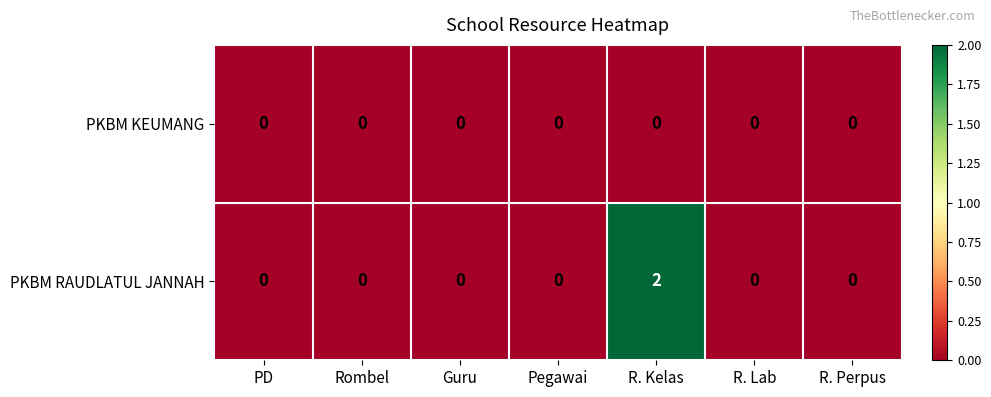

Reading left to right, list all the values displayed in this chart.

PKBM KEUMANG: 0	0	0	0	0	0	0
PKBM RAUDLATUL JANNAH: 0	0	0	0	2	0	0